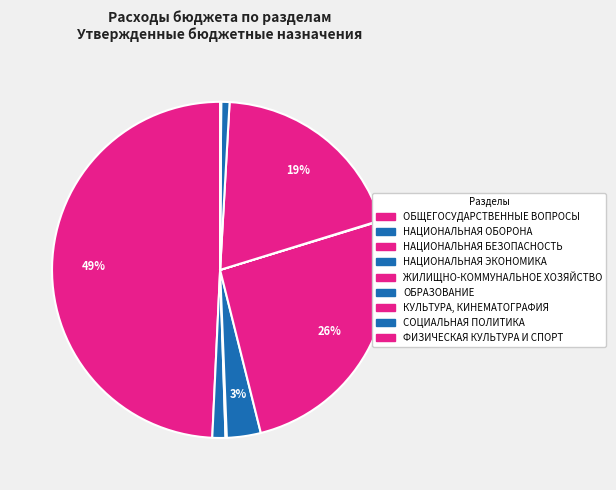

What is the total percentage of ЖИЛИЩНО-КОММУНАЛЬНОЕ ХОЗЯЙСТВО and СОЦИАЛЬНАЯ ПОЛИТИКА?

26.6%